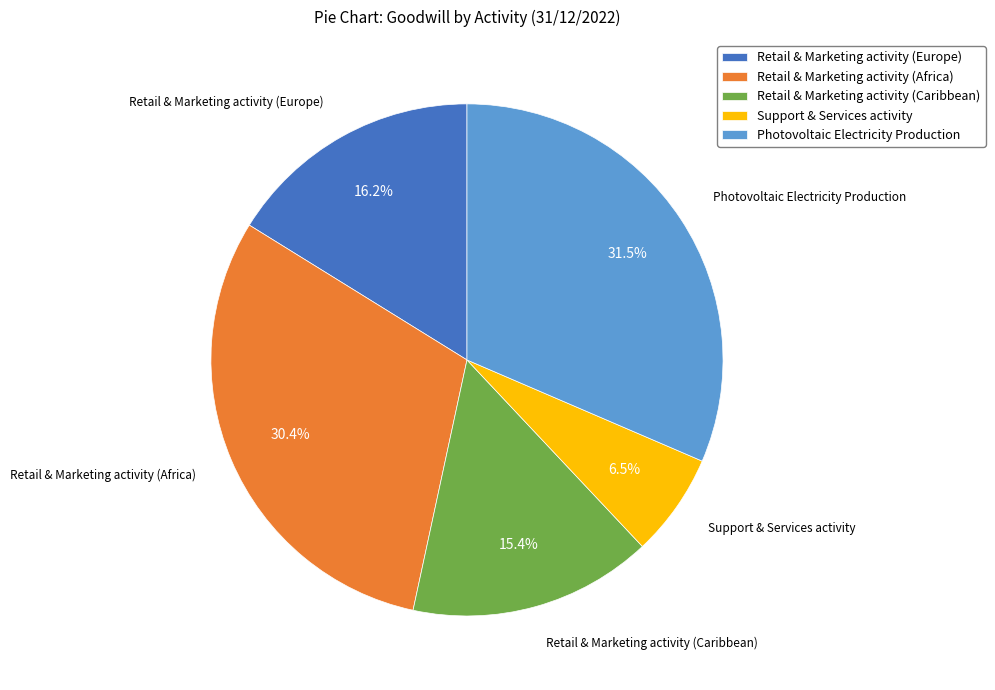

Do Photovoltaic Electricity Production and Retail & Marketing activity (Europe) together represent more than half of the pie?

No